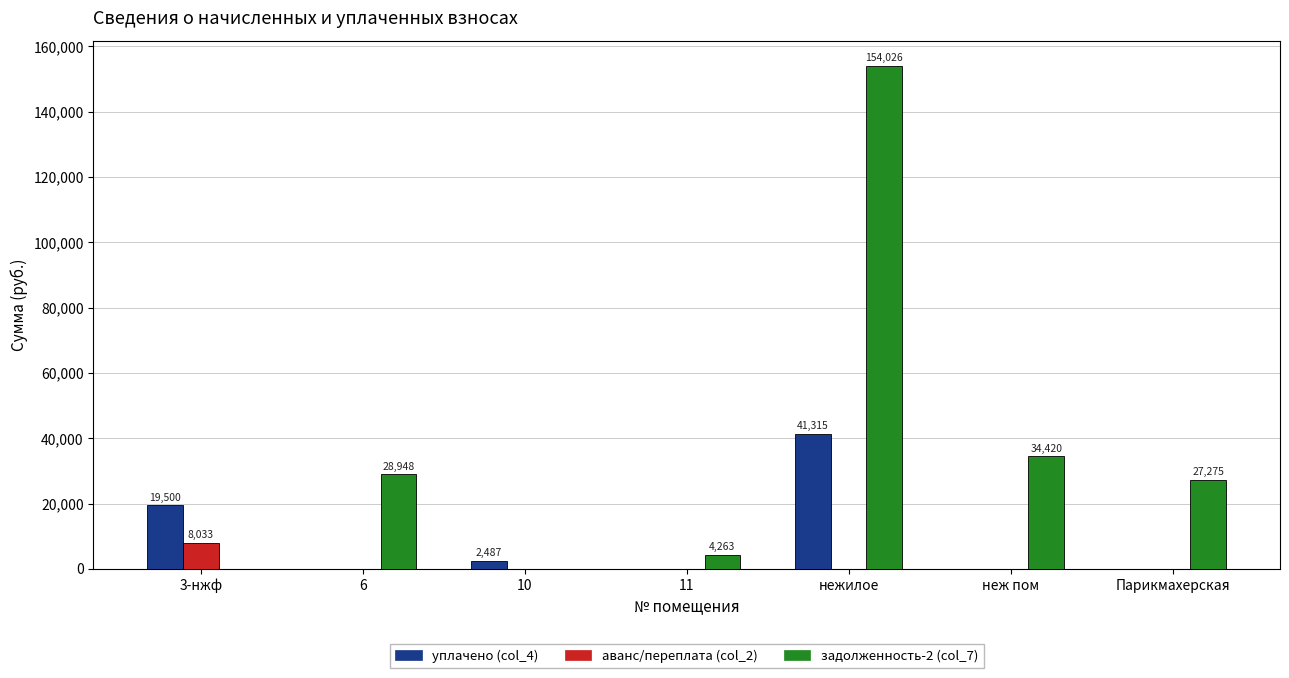

How many groups of bars are there?

7